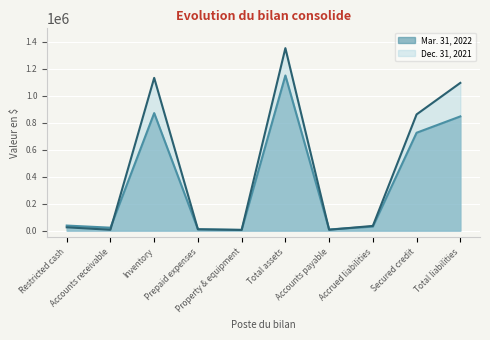

True or false: Mar. 31, 2022 and Dec. 31, 2021 cross at least once.

True